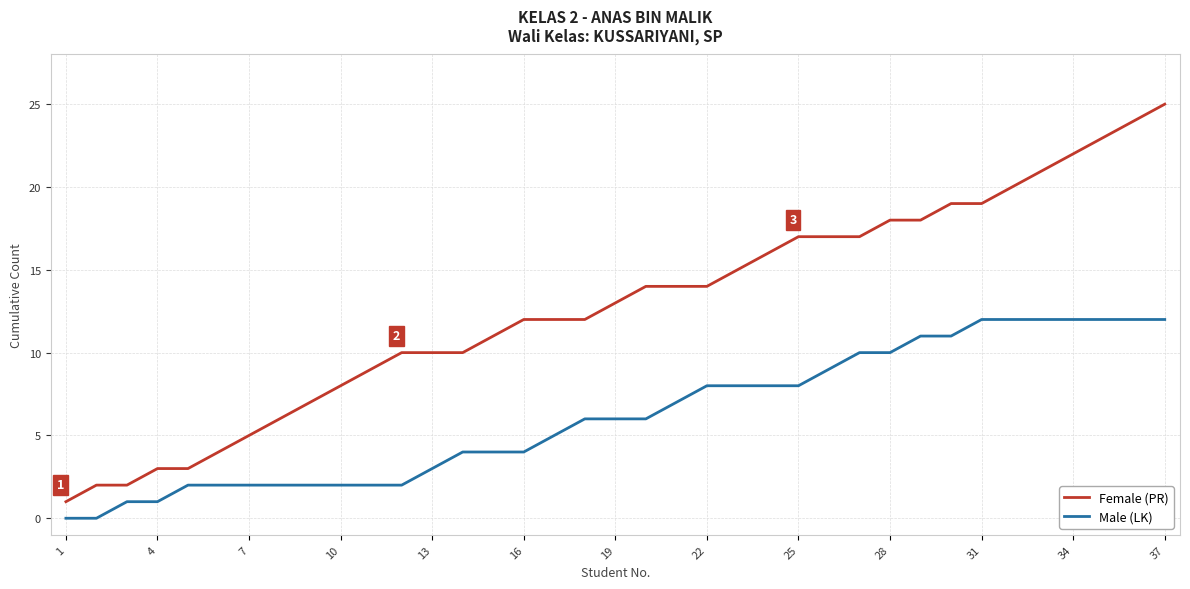

True or false: Male (LK) and Female (PR) cross at least once.

False